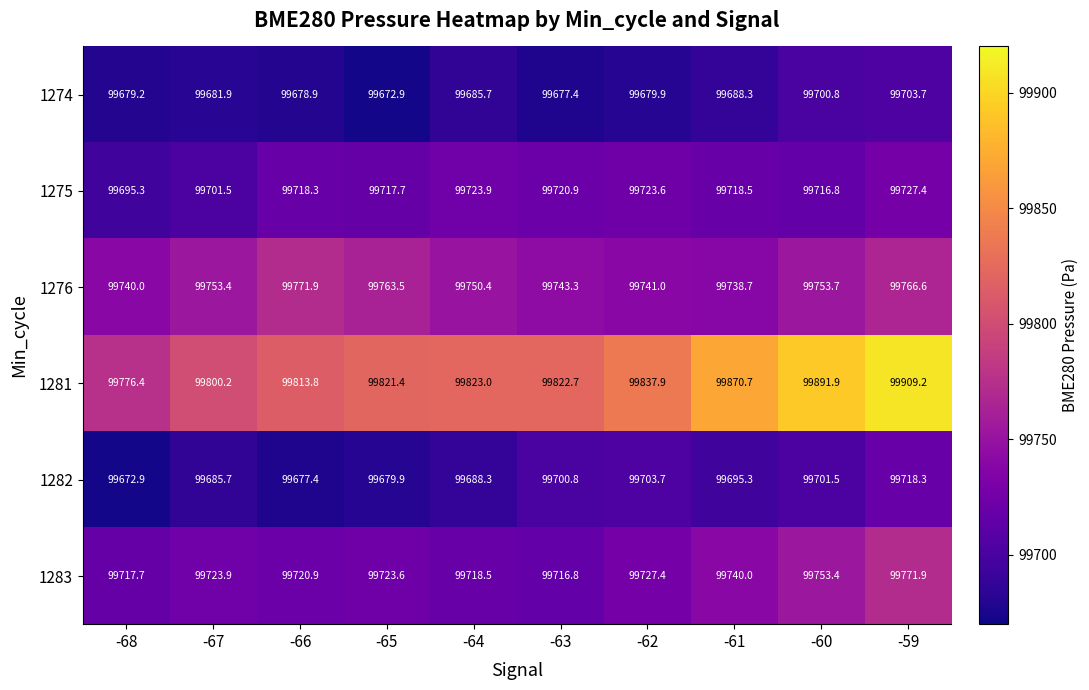

What is the sum of all 1276 values?

997522.5